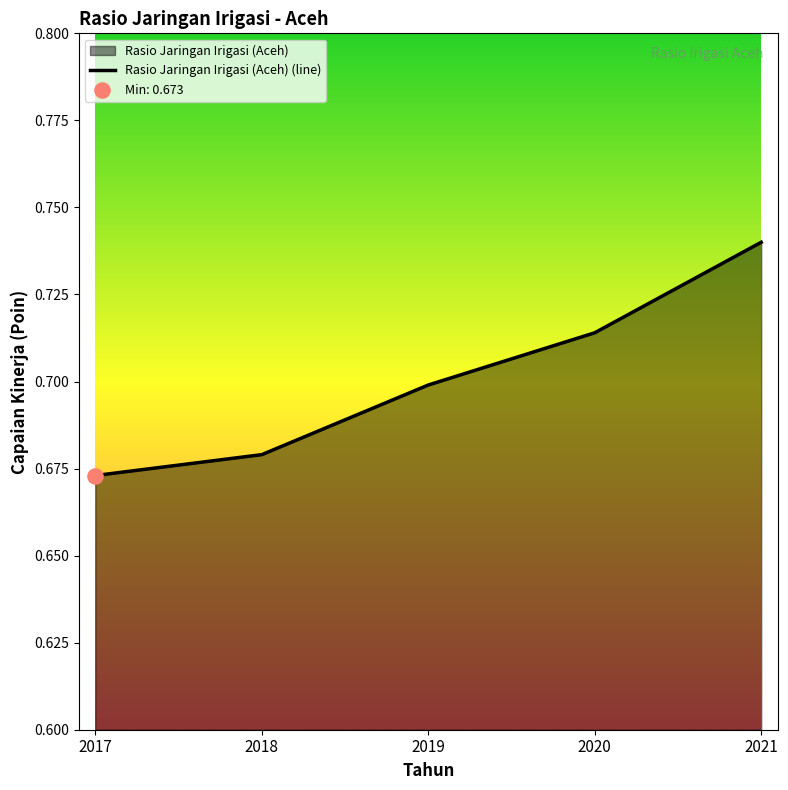

Which has a higher value, 2018 or 2017?

2018